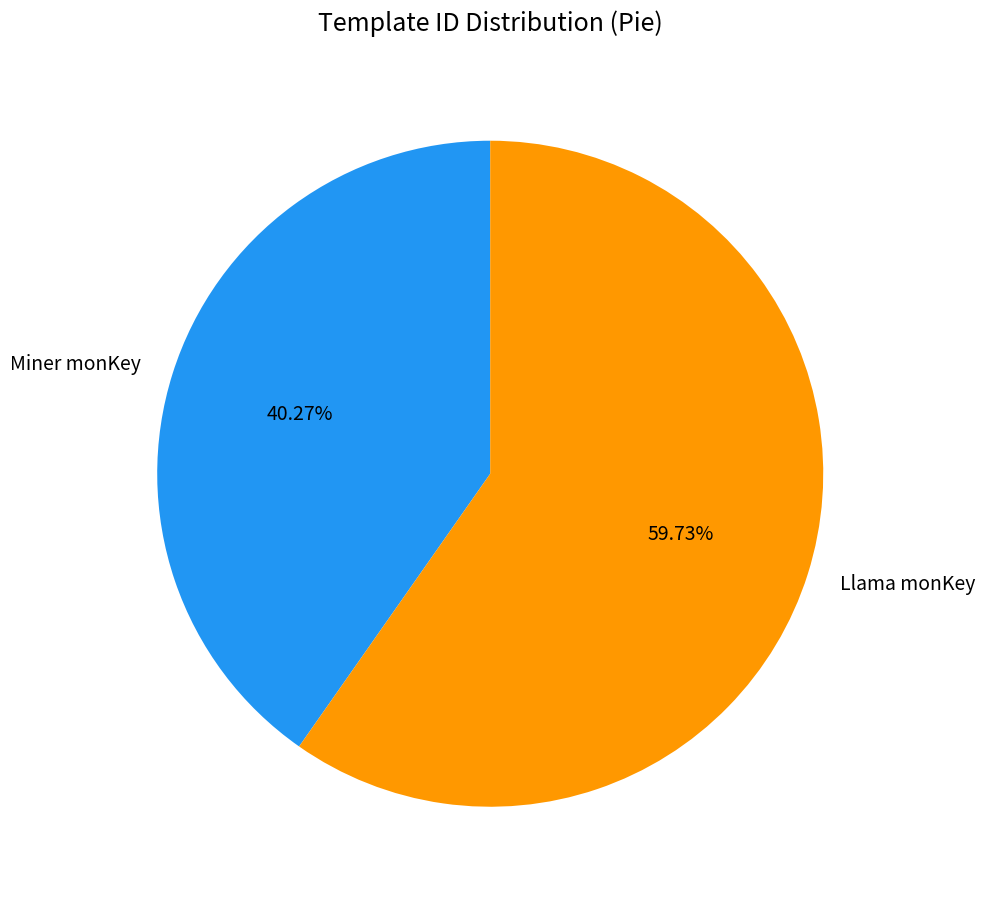

Rank the categories by value from lowest to highest.

Miner monKey, Llama monKey